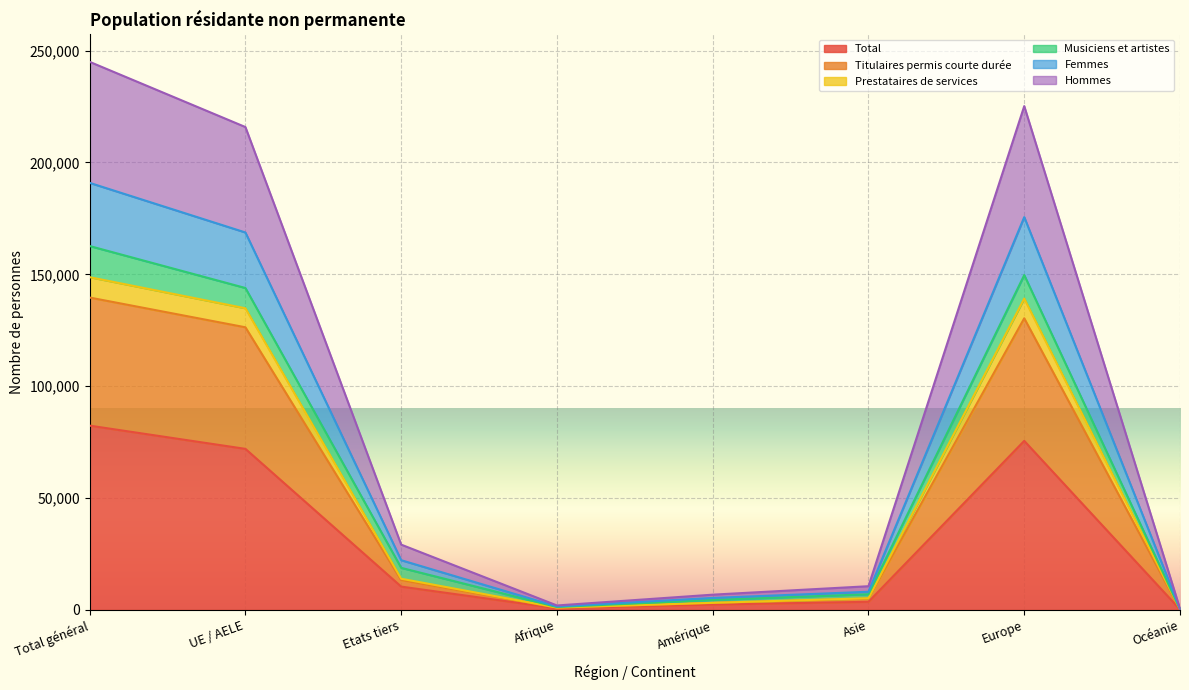

At which label does Hommes first exceed 22185?

Total général